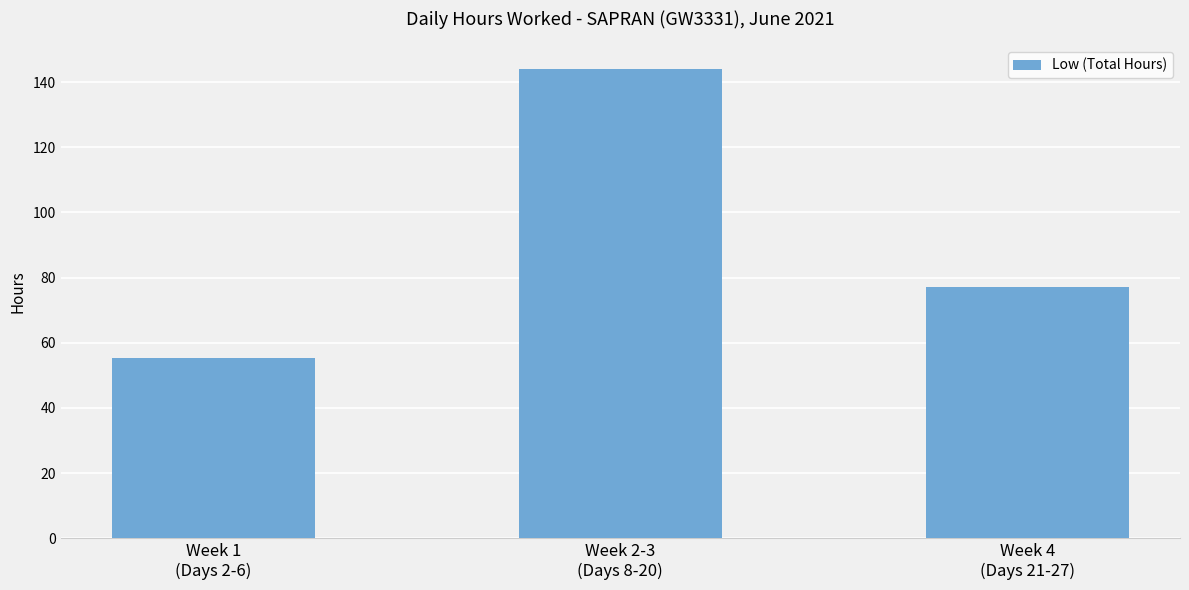

The chart shows a value of 35.0 at Week 2-3
(Days 8-20). True or false?

False